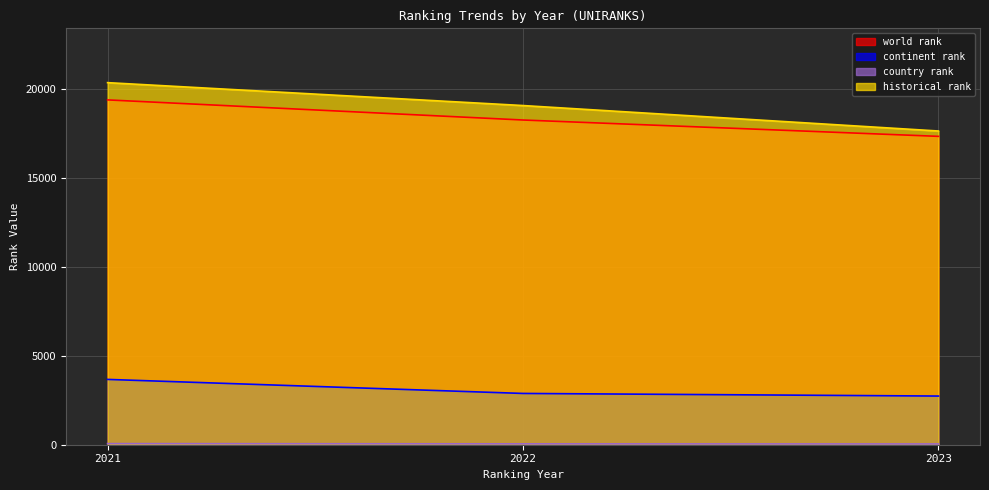

What value does the world rank series have at 2022?

18275